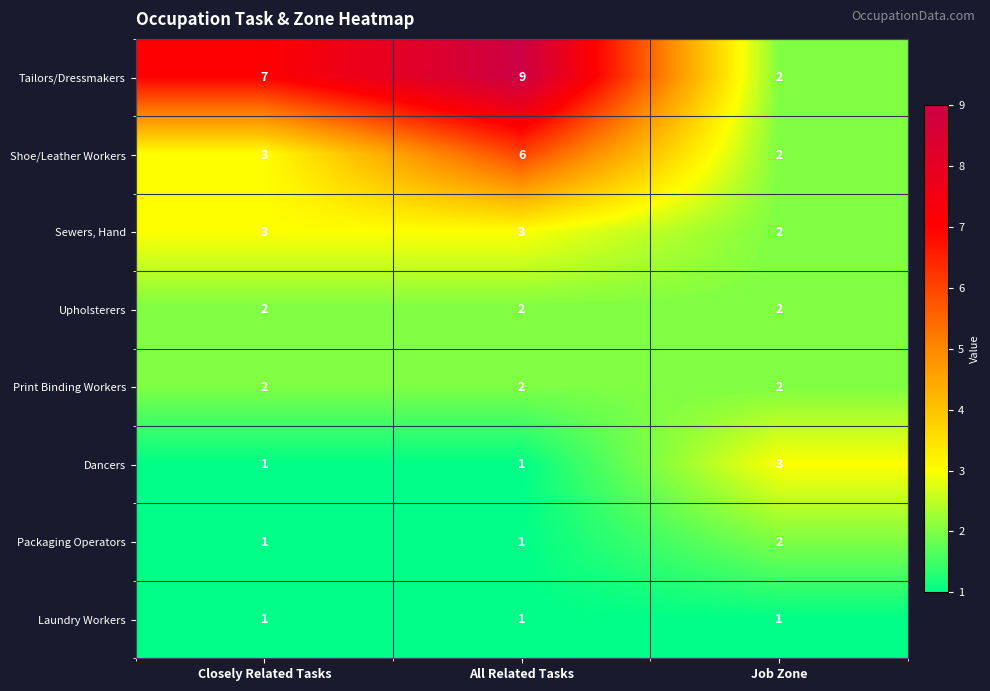

What is the total value across all series at All Related Tasks?

25